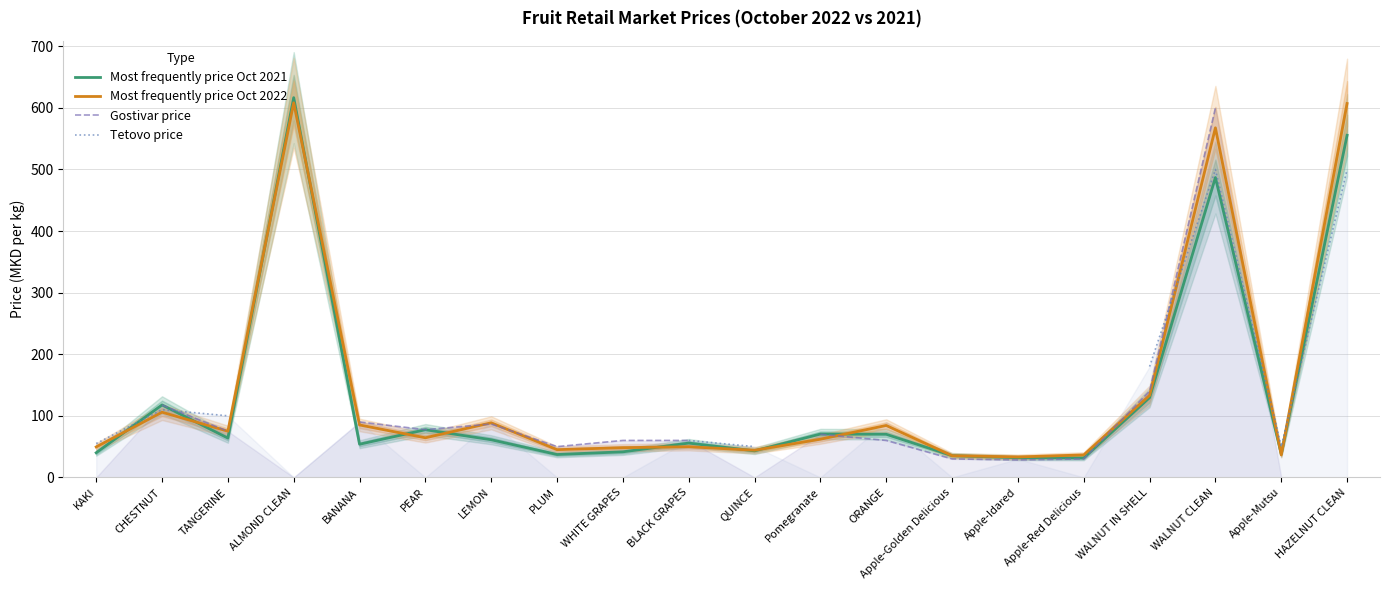

Which series changed the most between Apple-Red Delicious and WALNUT CLEAN?

Gostivar price